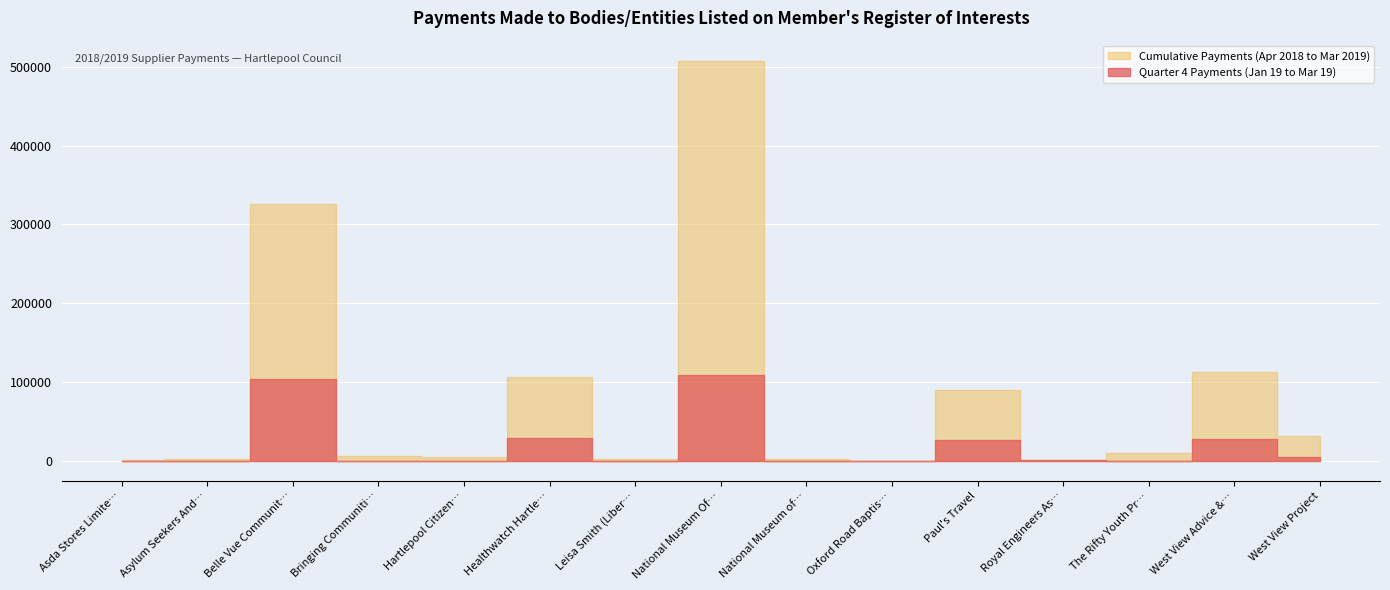

Where is the first local maximum for Quarter 4 Payments (Jan 19 to Mar 19)?

Belle Vue Community Sports